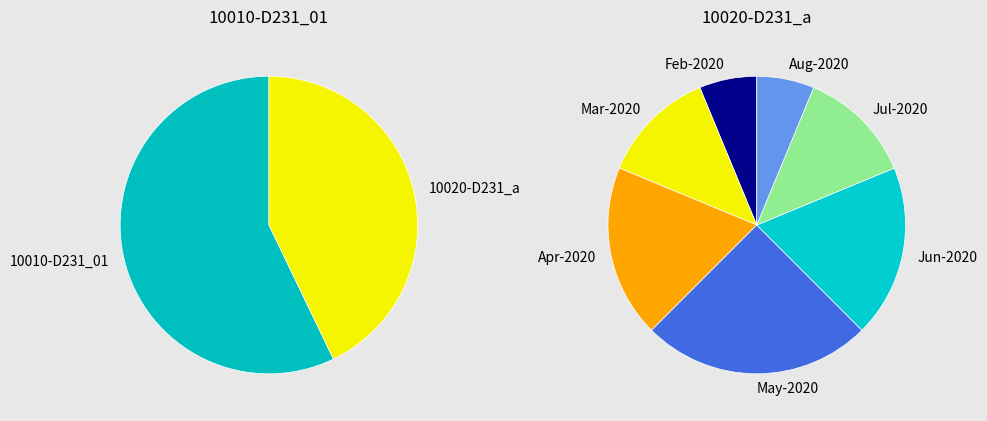

Which series changed the most between 2020-03-03 and 2020-04-04?

10010-D231_01